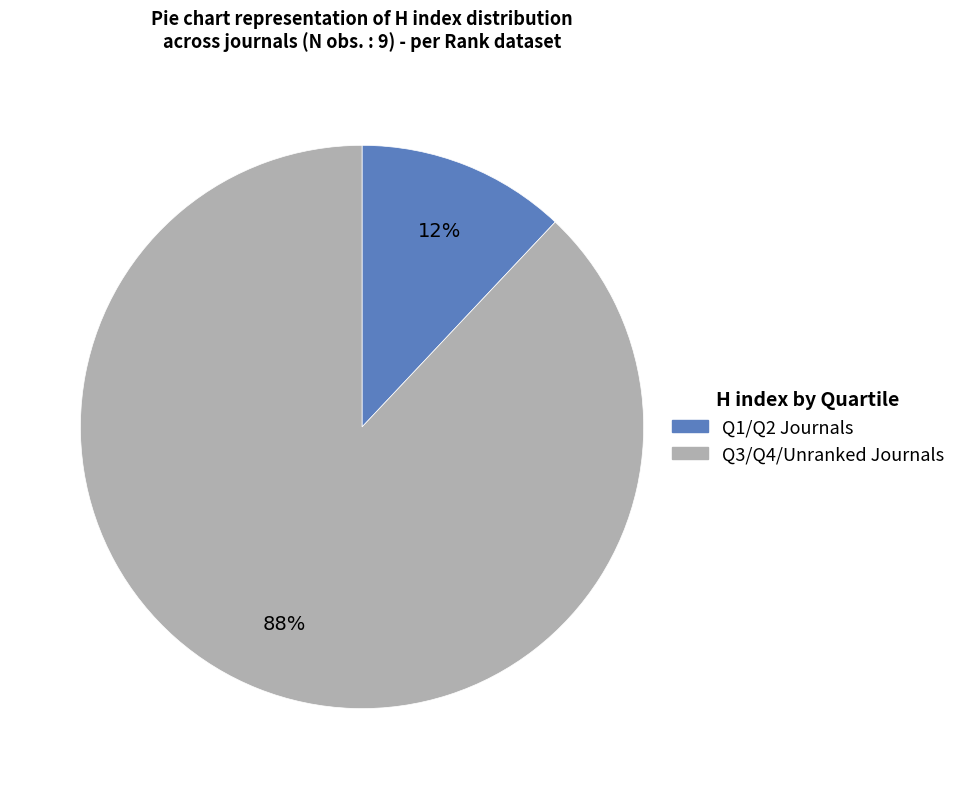

To the nearest percent, what is the difference between the largest and smallest slice percentages?

76%